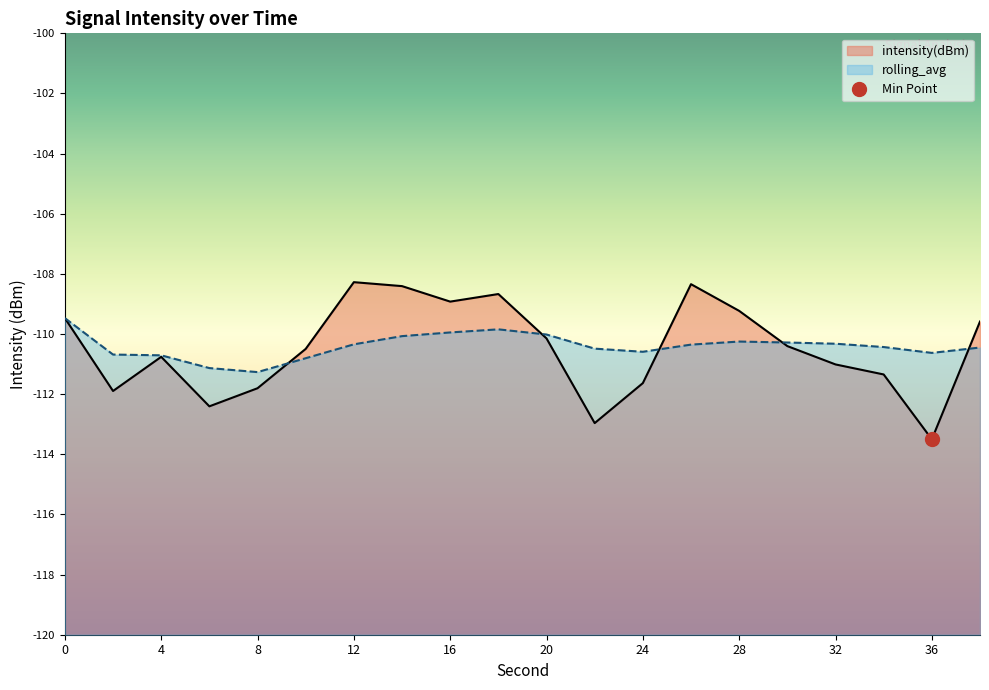

List the series in order of their overall mean, highest first.

rolling_avg, intensity(dBm)